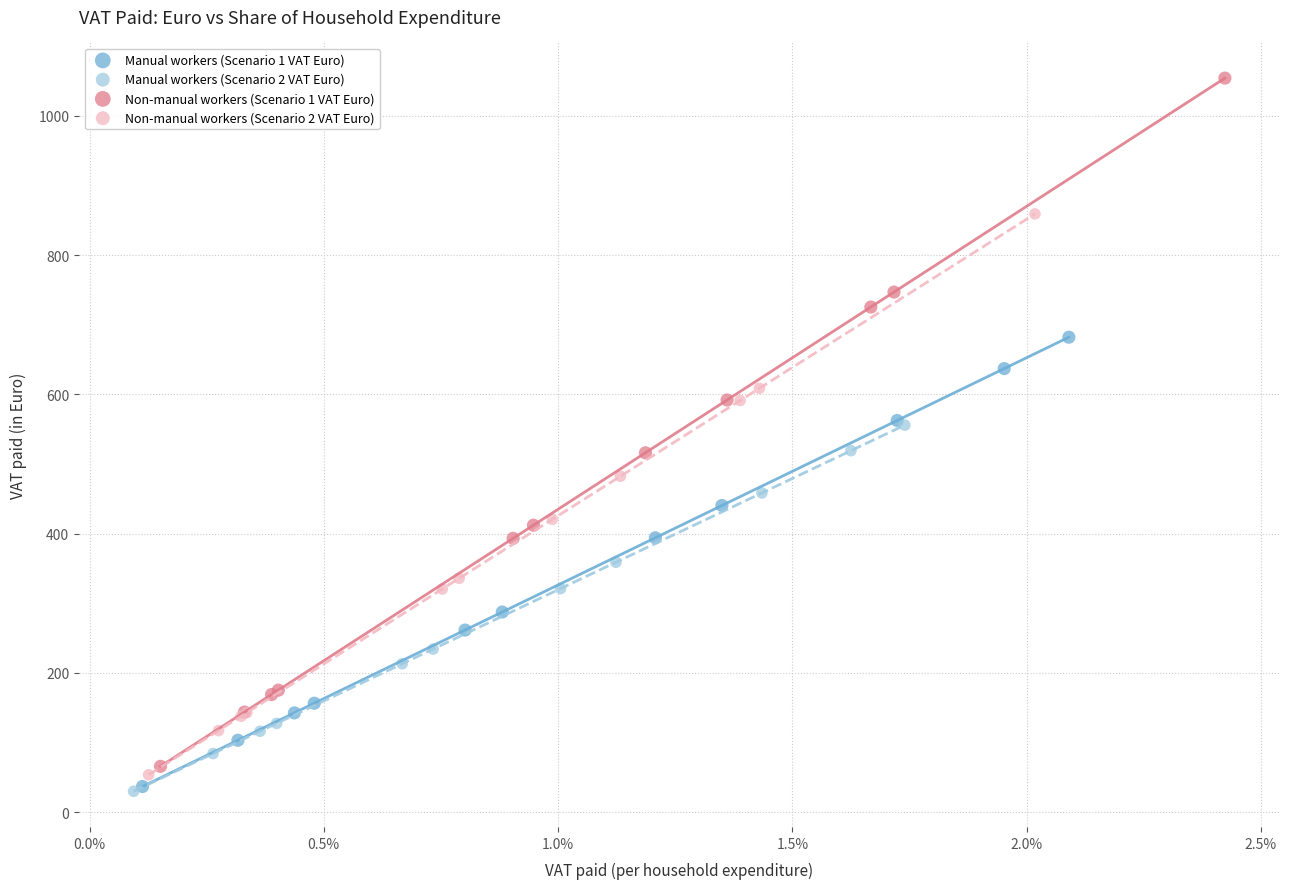

Which series has the widest spread of Y values?

Non-manual workers (Scenario 1 VAT Euro)